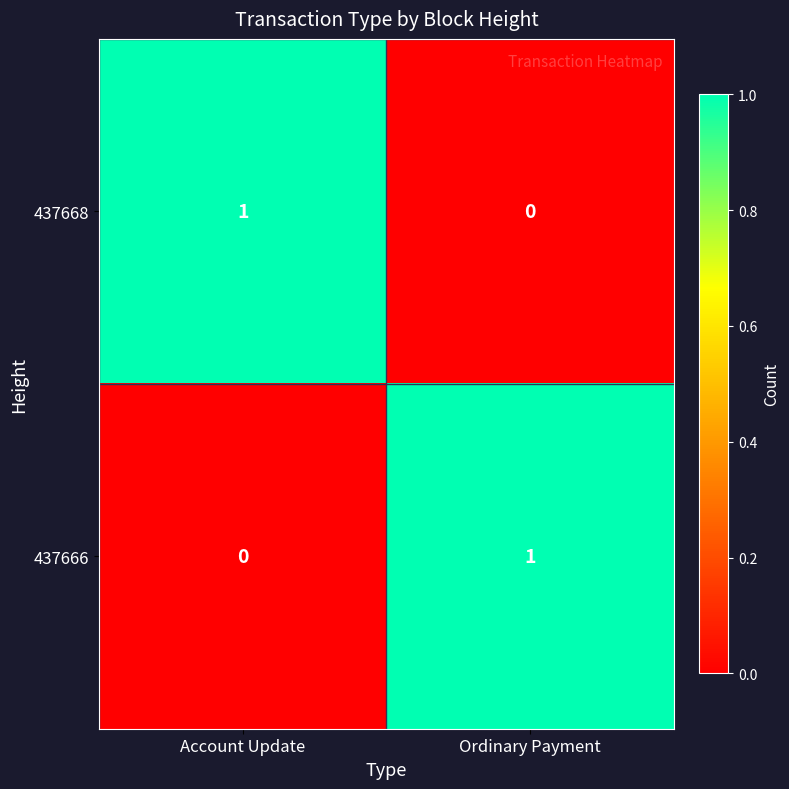

At Ordinary Payment, list the series in order from smallest to largest.

437668, 437666